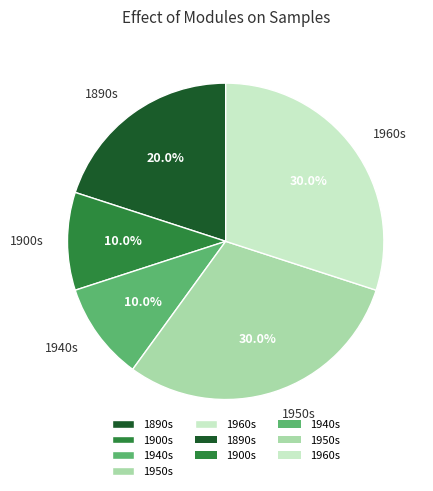

Between 1950s and 1890s, which is larger?

1950s